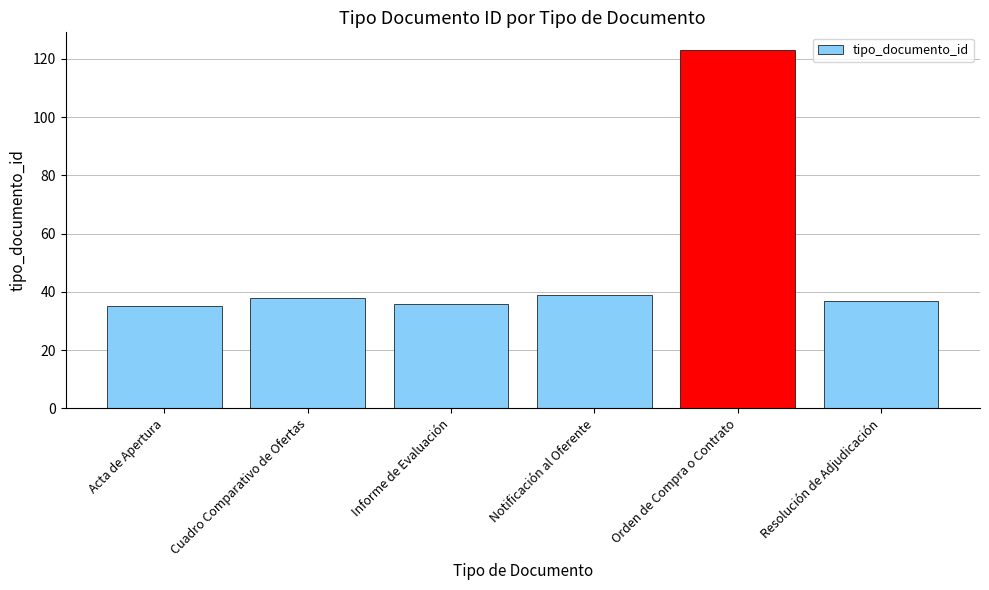

What is the label of the 5th bar from the left?

Orden de Compra o Contrato